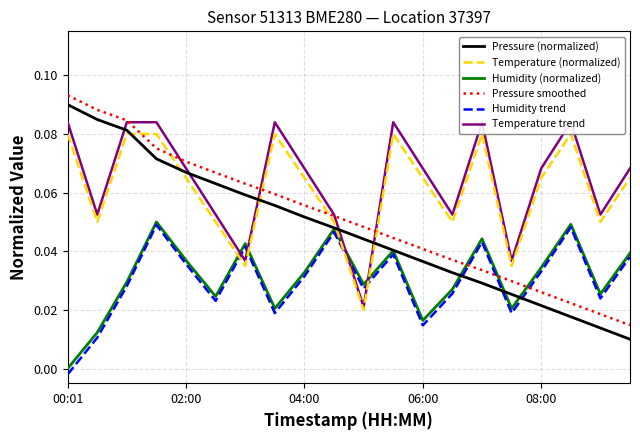

Which series has the largest total across all categories?

Temperature trend